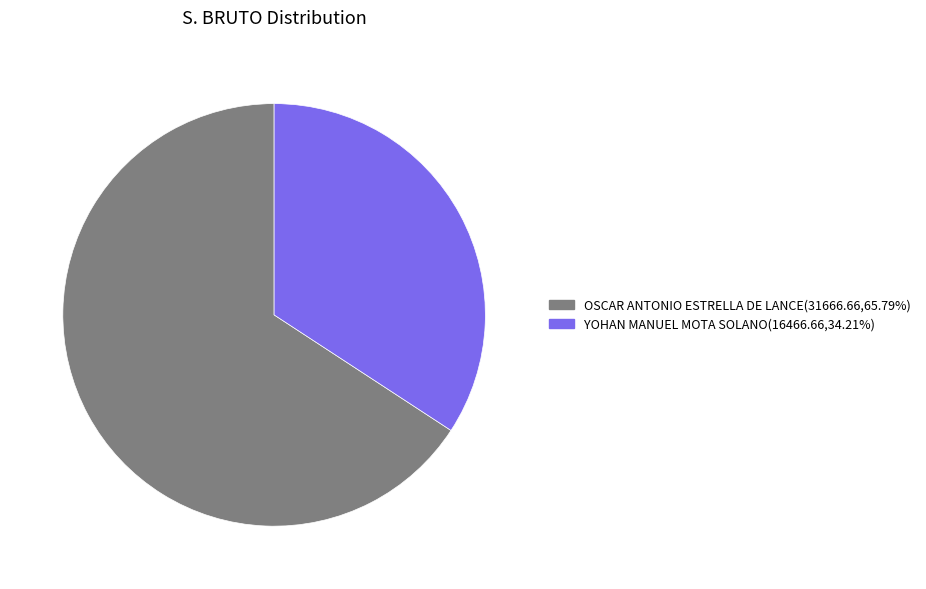

The OSCAR ANTONIO ESTRELLA DE LANCE slice represents 66% of the pie. True or false?

True